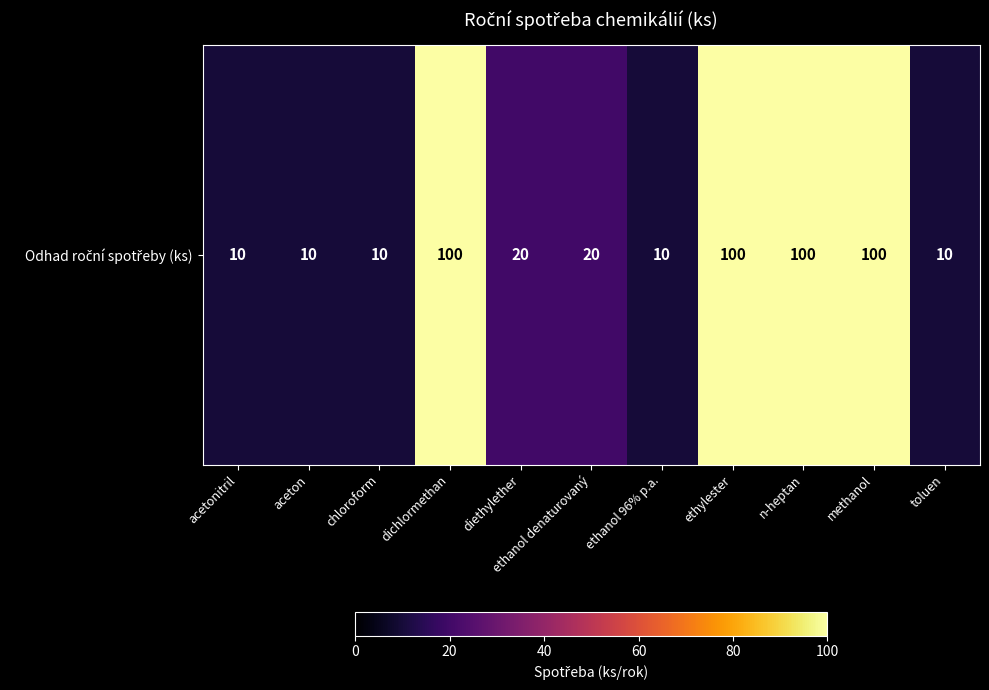

Rank the categories by value from highest to lowest.

dichlormethan, ethylester, n-heptan, methanol, diethylether, ethanol denaturovaný, acetonitril, aceton, chloroform, ethanol 96% p.a., toluen